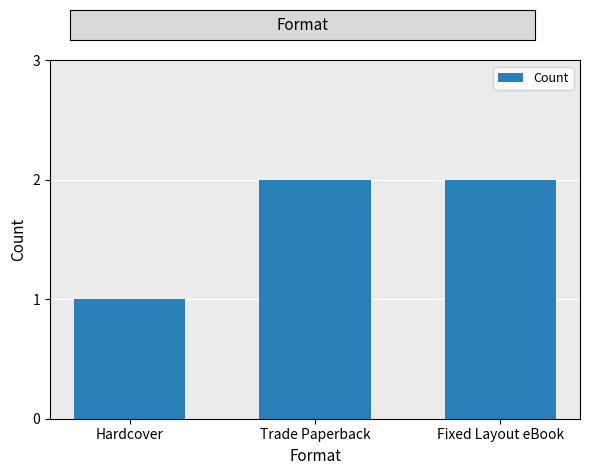

Is it true that the value at Fixed Layout eBook is 2?

True